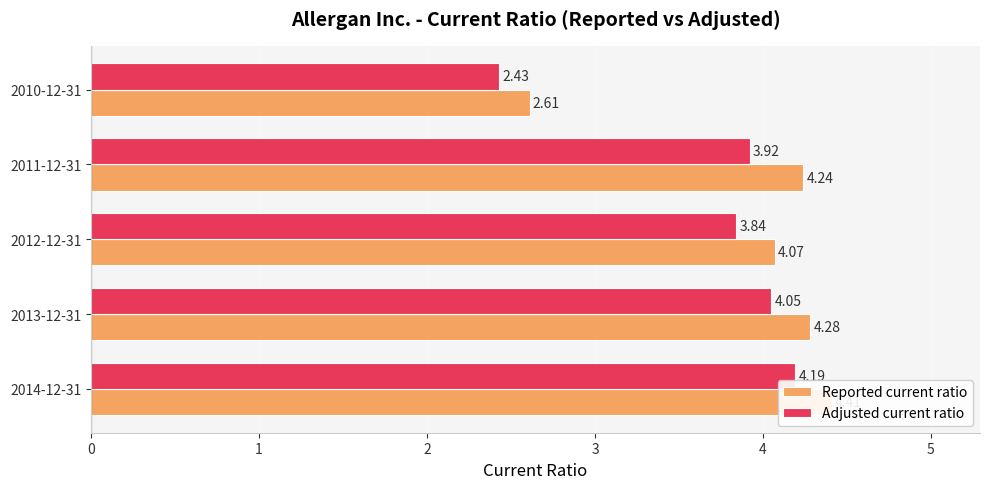

What is the maximum value shown in the chart?

4.4